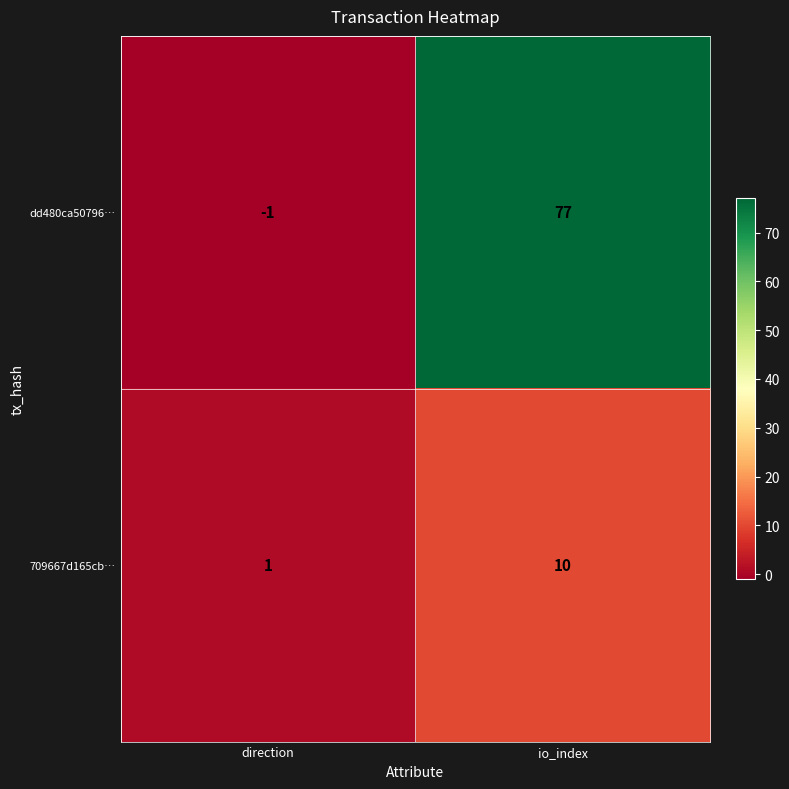

Which series has the widest spread of values?

dd480ca50796…